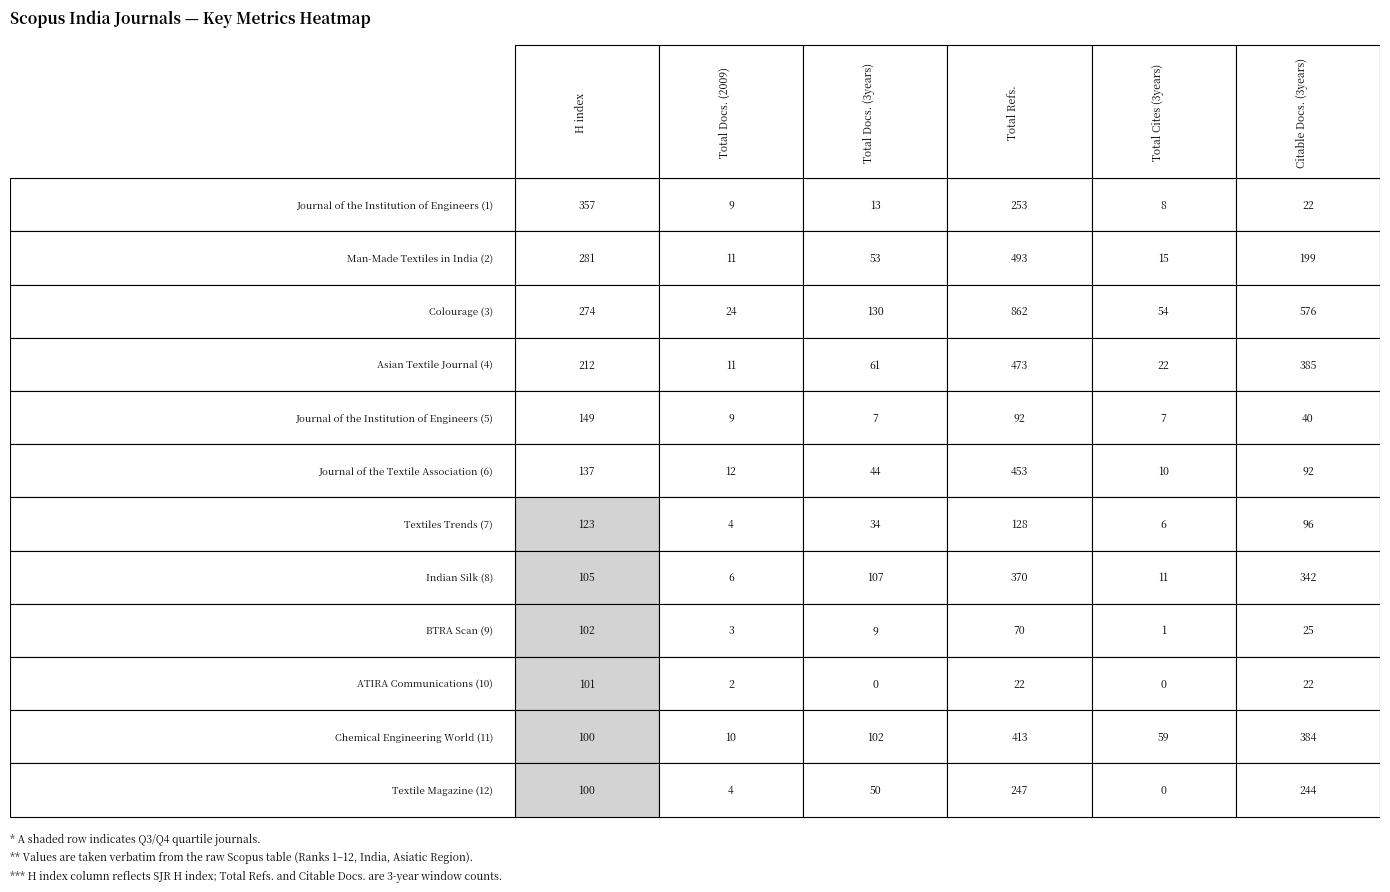

Reading left to right, list all the values displayed in this chart.

Journal of the Institution of Engineers (1): Journal of the Institution of Engineers (1)=357	Man-Made Textiles in India (2)=9	Colourage (3)=13	Asian Textile Journal (4)=253	Journal of the Institution of Engineers (5)=8	Journal of the Textile Association (6)=22
Man-Made Textiles in India (2): Journal of the Institution of Engineers (1)=281	Man-Made Textiles in India (2)=11	Colourage (3)=53	Asian Textile Journal (4)=493	Journal of the Institution of Engineers (5)=15	Journal of the Textile Association (6)=199
Colourage (3): Journal of the Institution of Engineers (1)=274	Man-Made Textiles in India (2)=24	Colourage (3)=130	Asian Textile Journal (4)=862	Journal of the Institution of Engineers (5)=54	Journal of the Textile Association (6)=576
Asian Textile Journal (4): Journal of the Institution of Engineers (1)=212	Man-Made Textiles in India (2)=11	Colourage (3)=61	Asian Textile Journal (4)=473	Journal of the Institution of Engineers (5)=22	Journal of the Textile Association (6)=385
Journal of the Institution of Engineers (5): Journal of the Institution of Engineers (1)=149	Man-Made Textiles in India (2)=9	Colourage (3)=7	Asian Textile Journal (4)=92	Journal of the Institution of Engineers (5)=7	Journal of the Textile Association (6)=40
Journal of the Textile Association (6): Journal of the Institution of Engineers (1)=137	Man-Made Textiles in India (2)=12	Colourage (3)=44	Asian Textile Journal (4)=453	Journal of the Institution of Engineers (5)=10	Journal of the Textile Association (6)=92
Textiles Trends (7): Journal of the Institution of Engineers (1)=123	Man-Made Textiles in India (2)=4	Colourage (3)=34	Asian Textile Journal (4)=128	Journal of the Institution of Engineers (5)=6	Journal of the Textile Association (6)=96
Indian Silk (8): Journal of the Institution of Engineers (1)=105	Man-Made Textiles in India (2)=6	Colourage (3)=107	Asian Textile Journal (4)=370	Journal of the Institution of Engineers (5)=11	Journal of the Textile Association (6)=342
BTRA Scan (9): Journal of the Institution of Engineers (1)=102	Man-Made Textiles in India (2)=3	Colourage (3)=9	Asian Textile Journal (4)=70	Journal of the Institution of Engineers (5)=1	Journal of the Textile Association (6)=25
ATIRA Communications (10): Journal of the Institution of Engineers (1)=101	Man-Made Textiles in India (2)=2	Colourage (3)=0	Asian Textile Journal (4)=22	Journal of the Institution of Engineers (5)=0	Journal of the Textile Association (6)=22
Chemical Engineering World (11): Journal of the Institution of Engineers (1)=100	Man-Made Textiles in India (2)=10	Colourage (3)=102	Asian Textile Journal (4)=413	Journal of the Institution of Engineers (5)=59	Journal of the Textile Association (6)=384
Textile Magazine (12): Journal of the Institution of Engineers (1)=100	Man-Made Textiles in India (2)=4	Colourage (3)=50	Asian Textile Journal (4)=247	Journal of the Institution of Engineers (5)=0	Journal of the Textile Association (6)=244